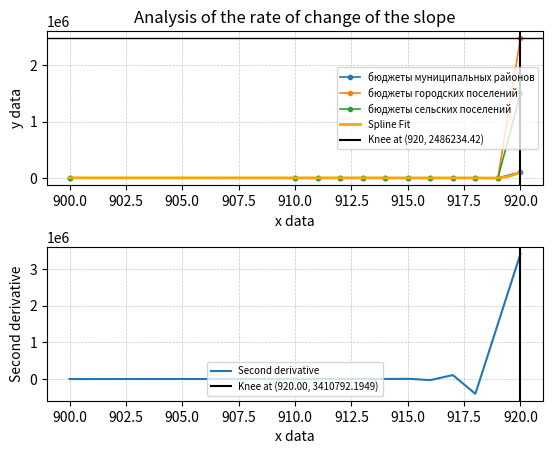

Which category has the lowest value across all series?

900